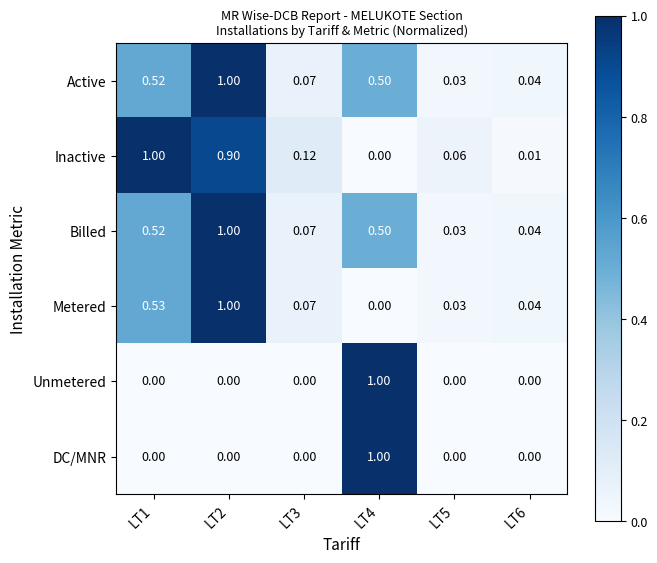

Is the value of Metered at LT3 greater than the value of Inactive at LT1?

No